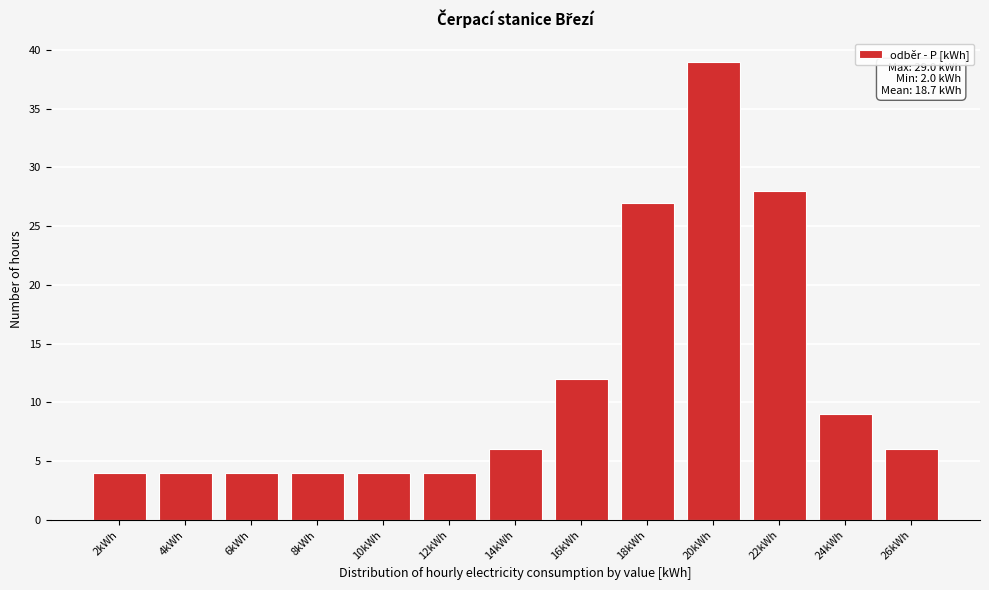

Reading left to right, extract all data points from this chart.

2kWh=4	4kWh=4	6kWh=4	8kWh=4	10kWh=4	12kWh=4	14kWh=6	16kWh=12	18kWh=27	20kWh=39	22kWh=28	24kWh=9	26kWh=6